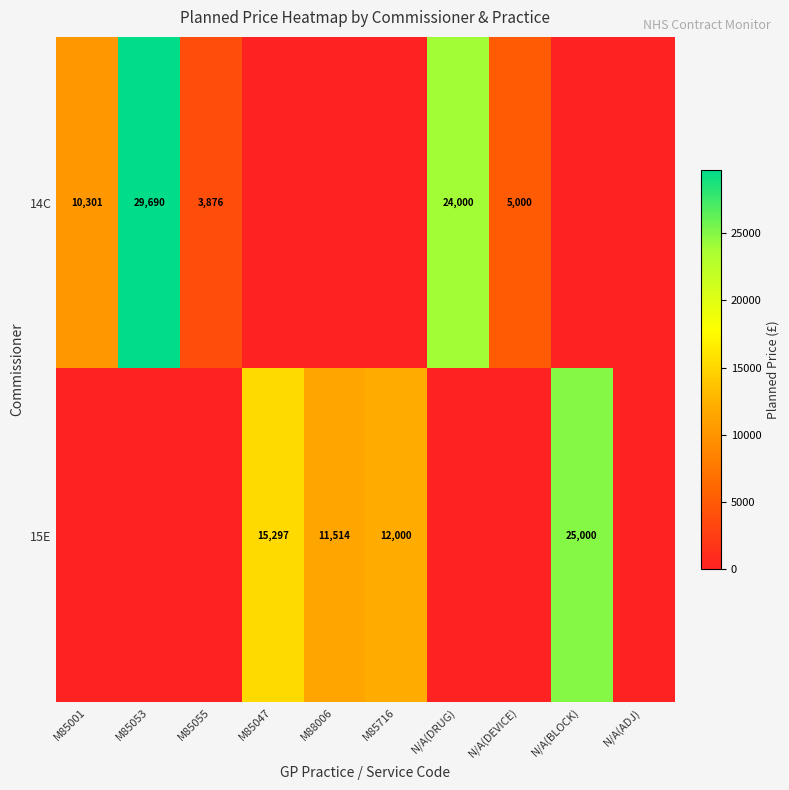

The value of 15E at N/A(BLOCK) is 25000. True or false?

True